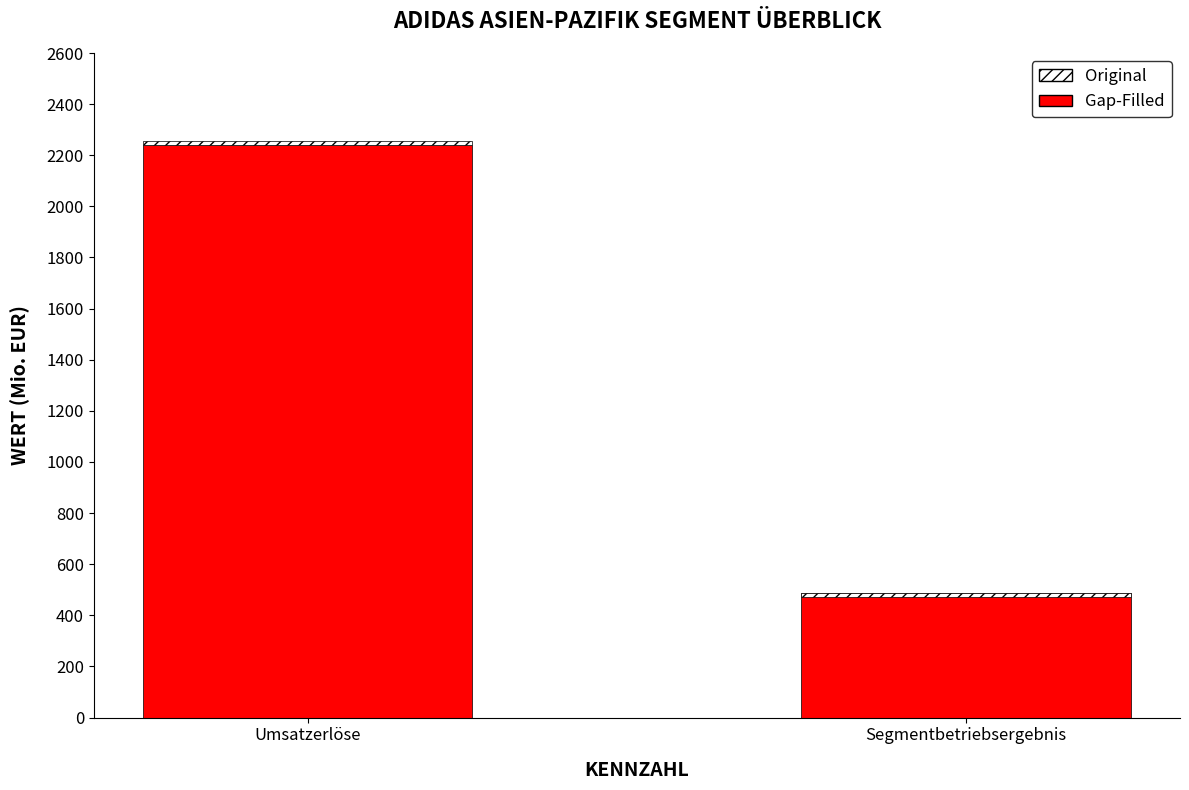

Which series has the largest total across all categories?

Gap-Filled